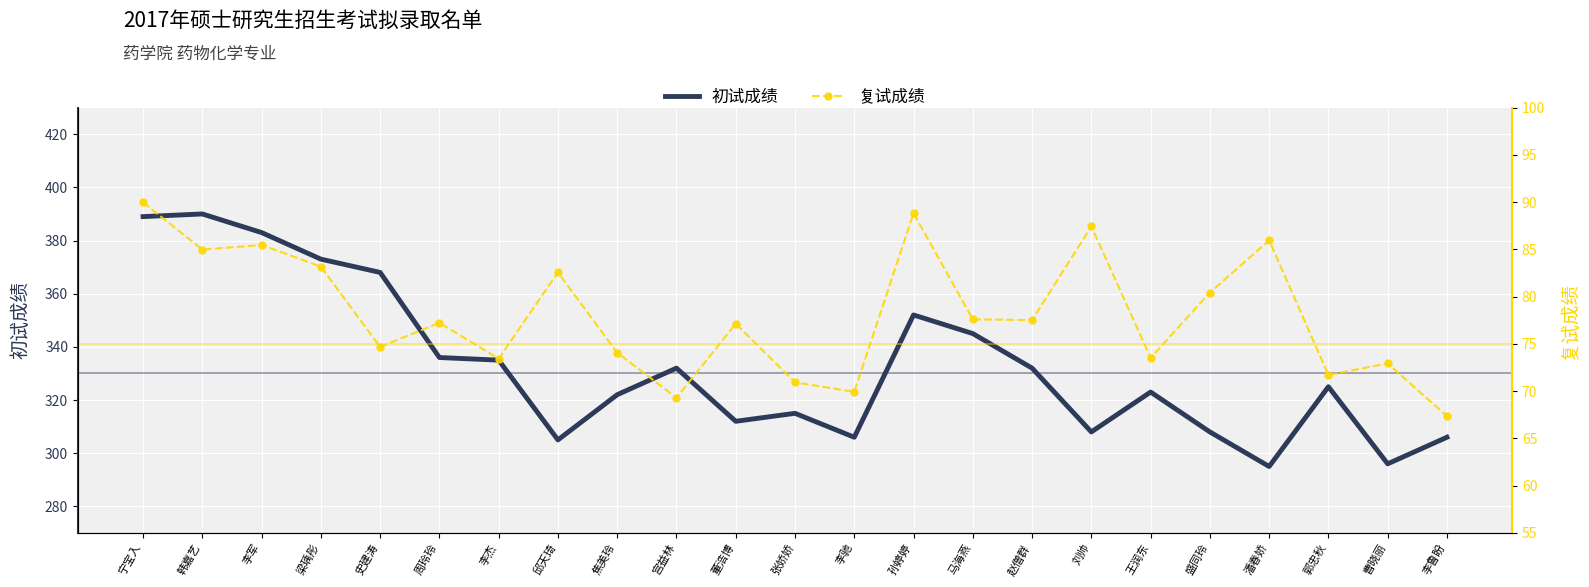

True or false: 复试成绩 and 初试成绩 intersect in this chart.

False